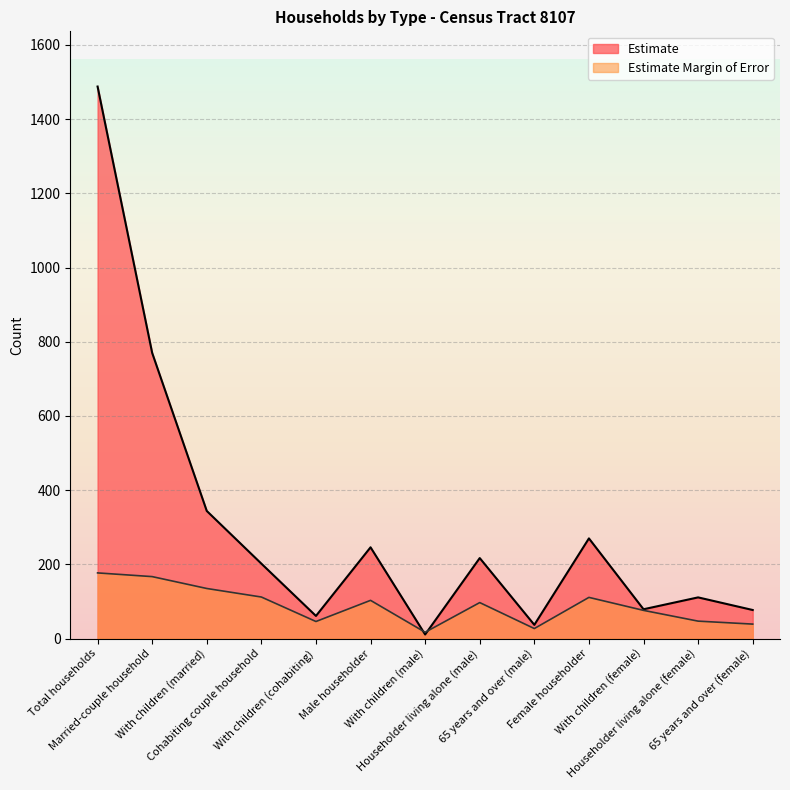

Which series has the largest total across all categories?

Estimate